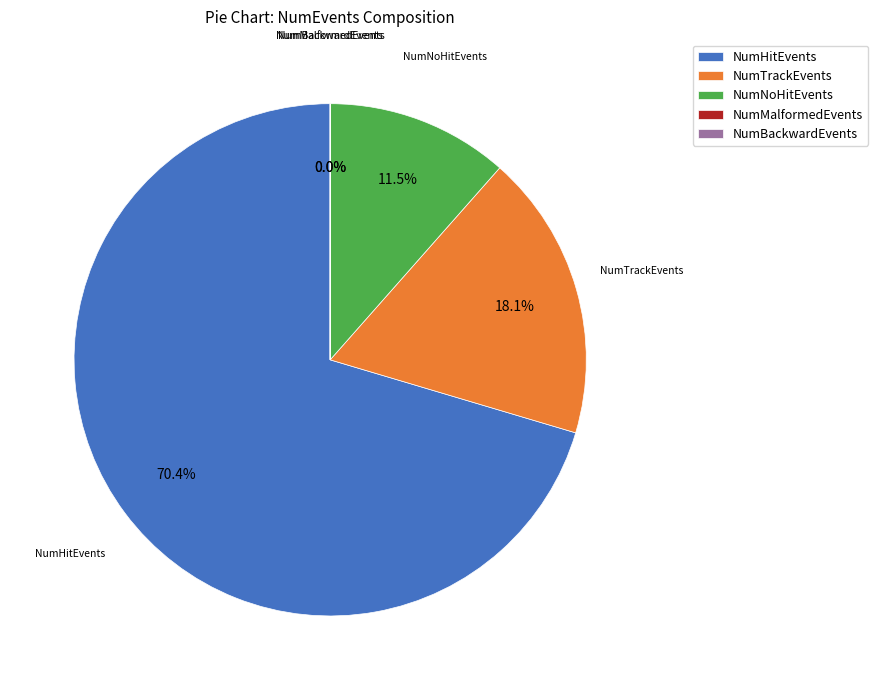

Do NumHitEvents and NumNoHitEvents together represent more than half of the pie?

Yes